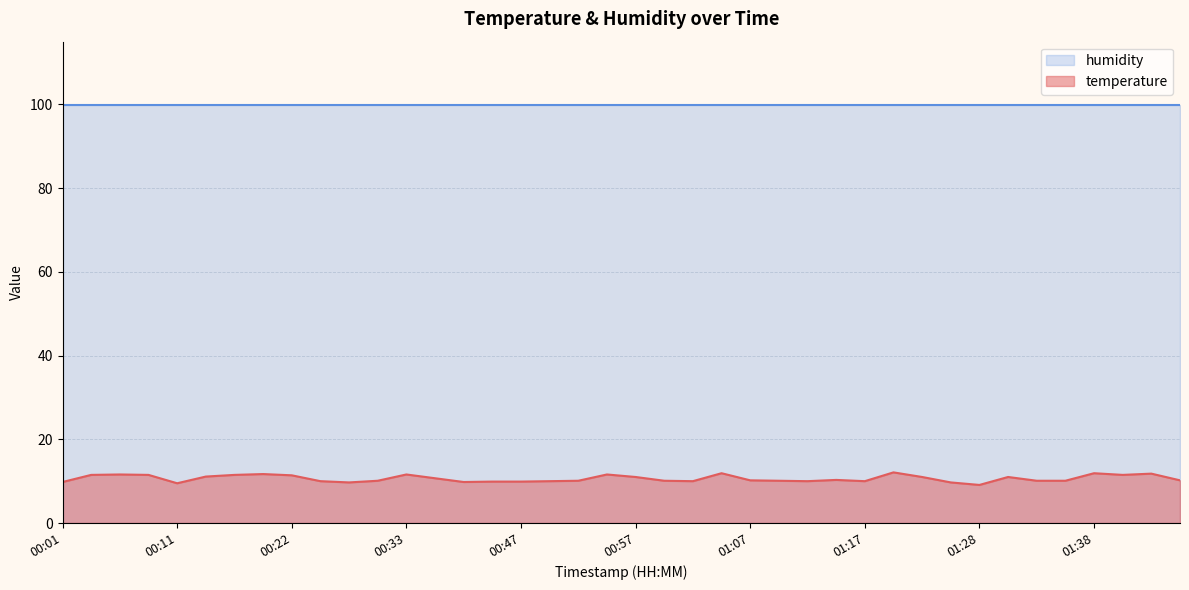

At which category does the data reach its first local valley?

00:11